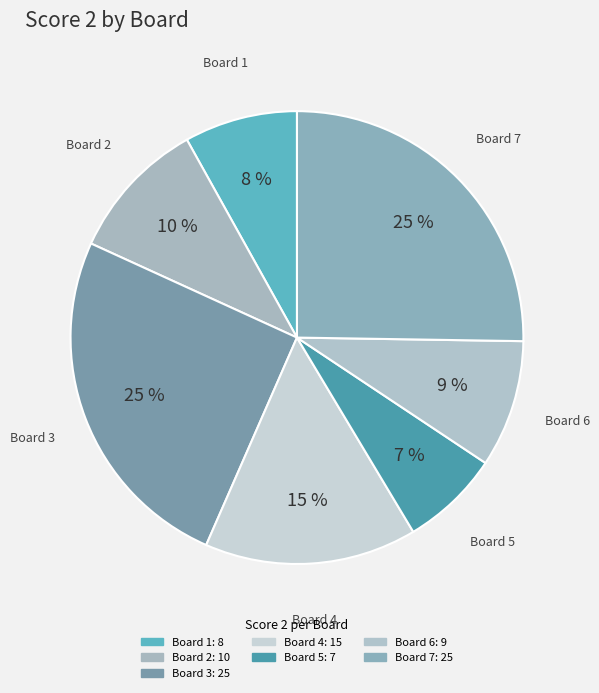

How many segments does this pie chart have?

7